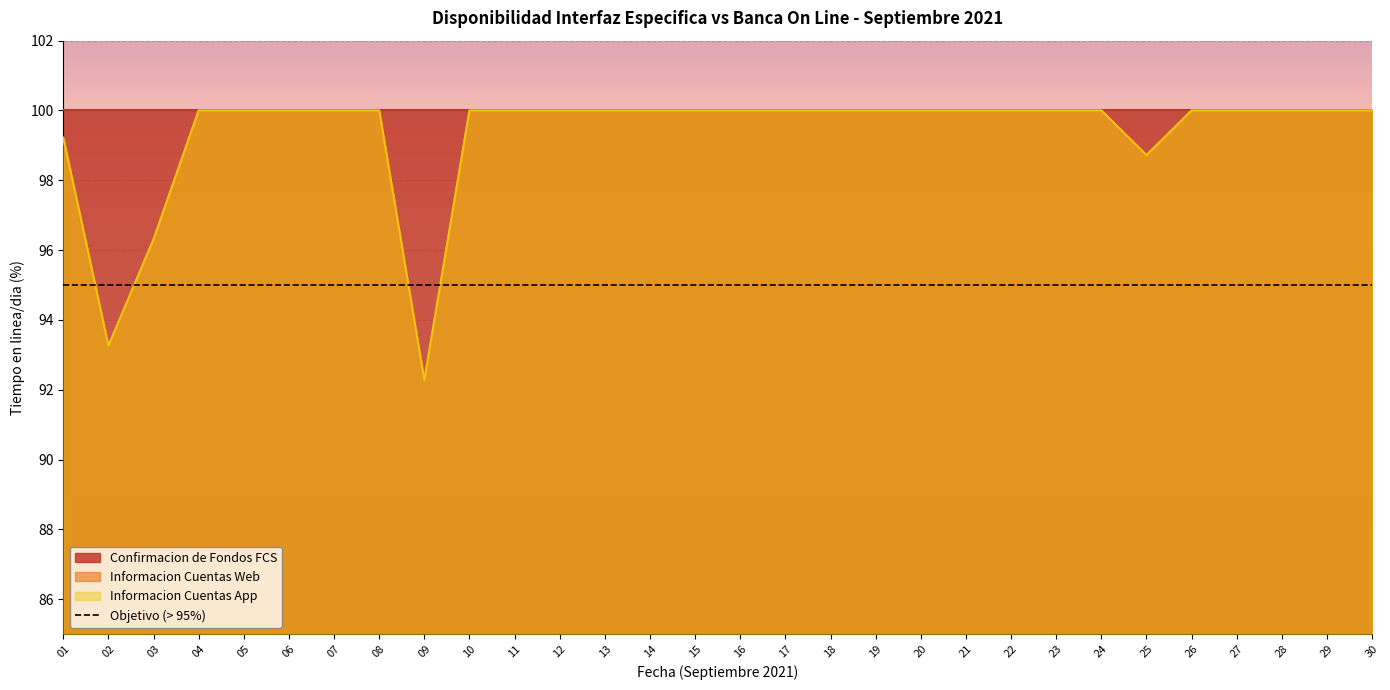

Is it true that Informacion Cuentas App equals 100.0 at 14?

True